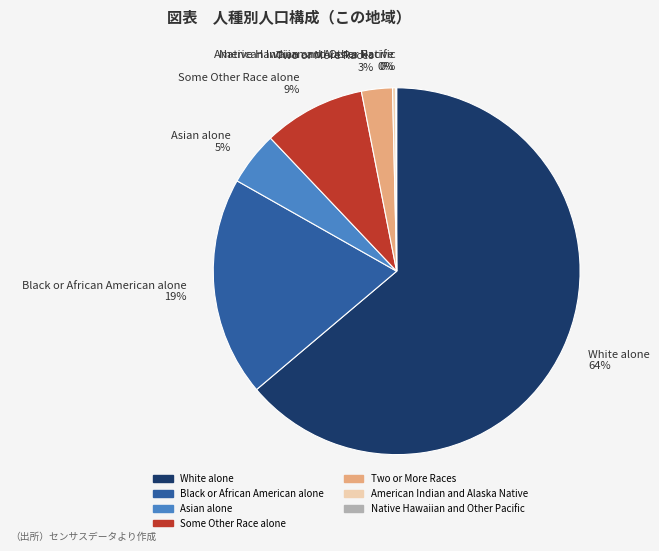

Combined, do Black or African American alone and Some Other Race alone account for over 50%?

No